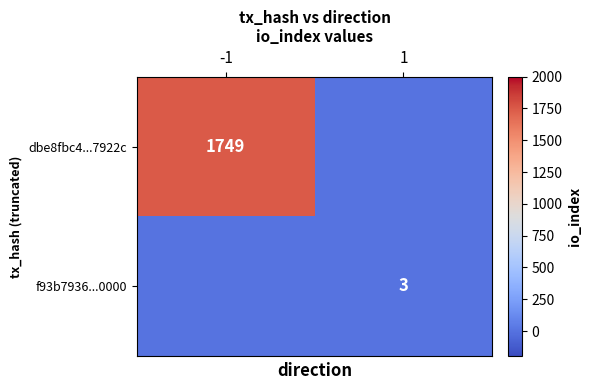

True or false: f93b7936...0000 has a value of 0 at -1.

True